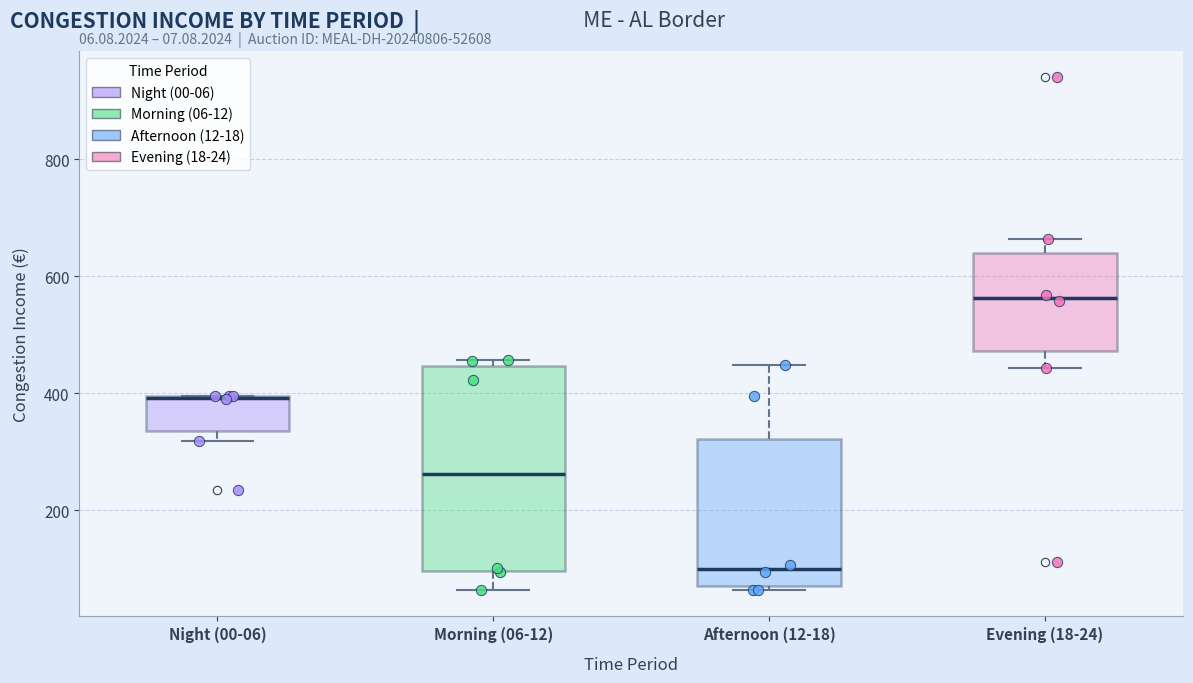

Reading left to right, transcribe this box plot: for each box, give where its median line is, the range the box spans, and where its two whiskers end, as read against the y-axis. The values are not printed on the chart, so give them approximately, as read against the axis.

Night (00-06): median 400 (drawn on the box's upper edge), box 340 to 400, whiskers 320 to 400
Morning (06-12): median 260, box 100 to 440, whiskers 60 to 460
Afternoon (12-18): median 100, box 80 to 320, whiskers 60 to 440
Evening (18-24): median 560, box 480 to 640, whiskers 440 to 660